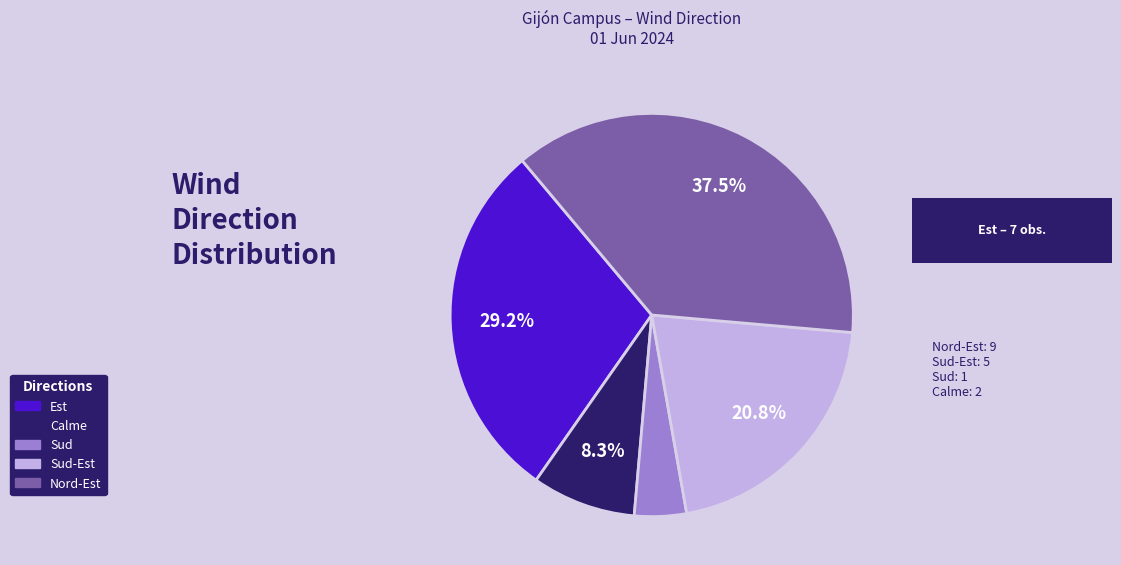

How much of the chart is everything except Calme?

91.7%